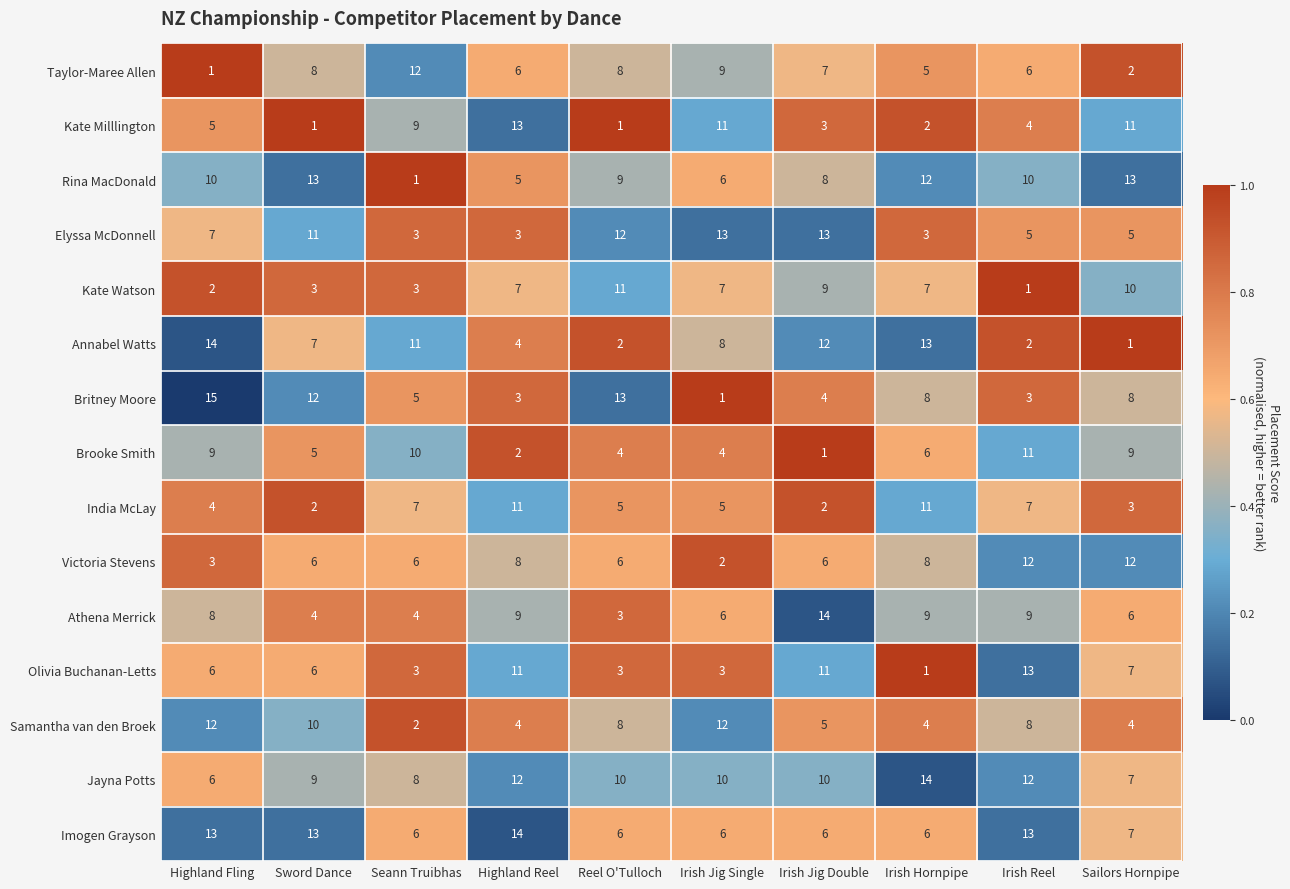

What is the maximum value shown in the chart?

15